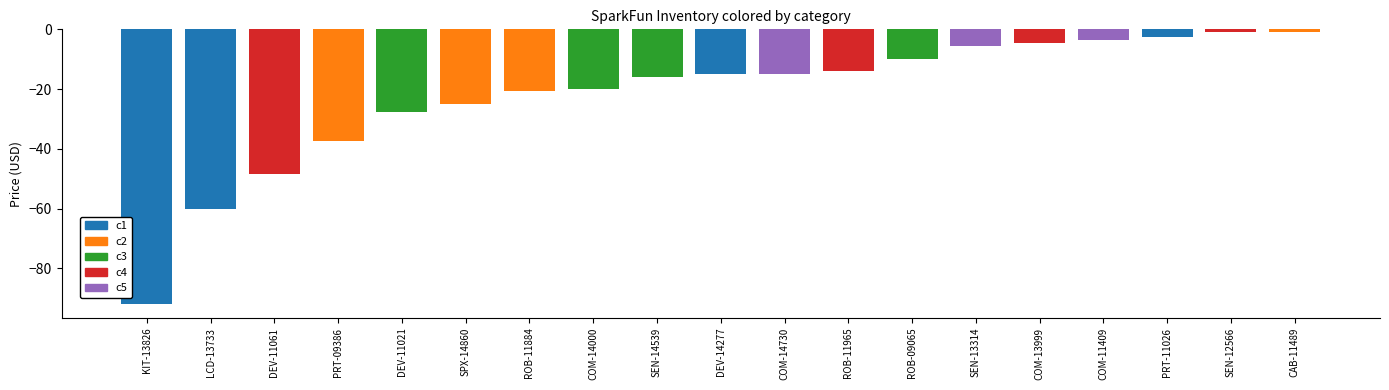

What position from the left is SPX-14860?

6